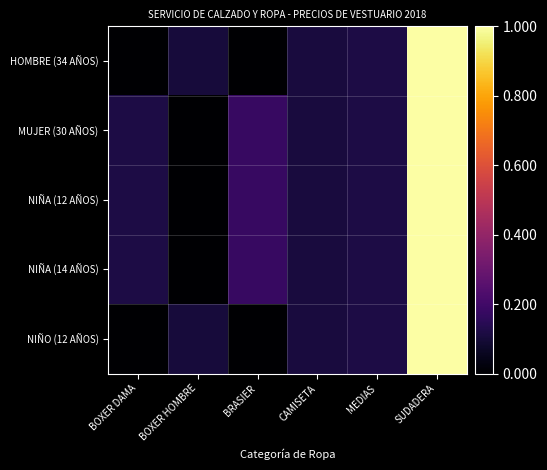

At CAMISETA, list the series in order from smallest to largest.

HOMBRE (34 AÑOS), MUJER (30 AÑOS), NIÑA (12 AÑOS), NIÑA (14 AÑOS), NIÑO (12 AÑOS)